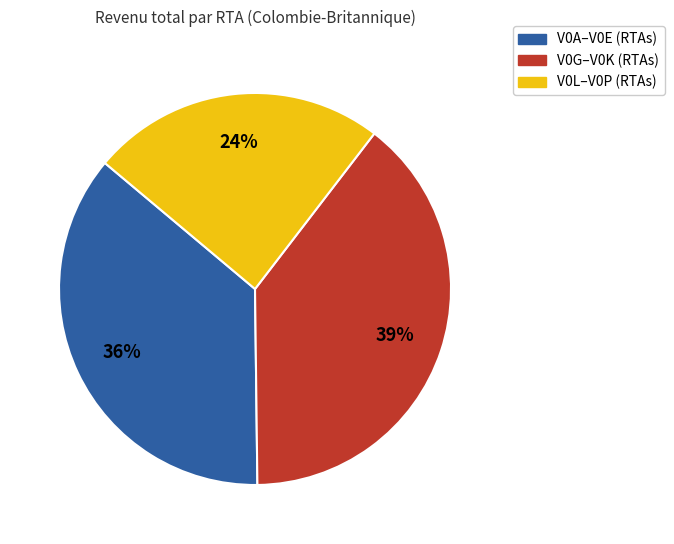

Count the number of slices in the pie.

3